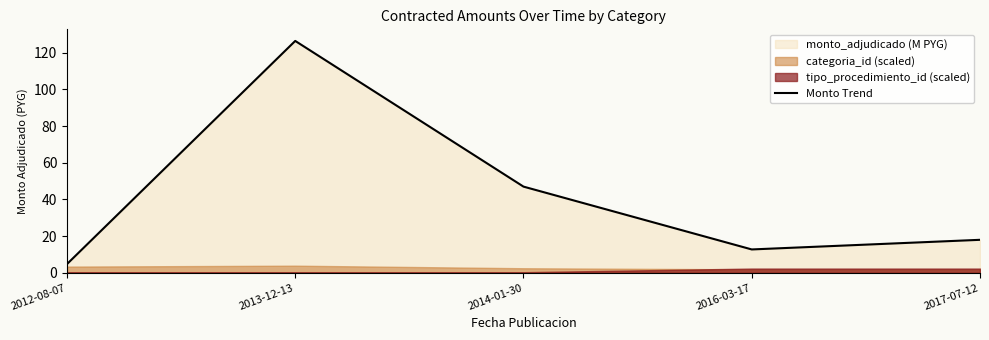

What is the change in value from 2013-12-13 to 2017-07-12?

-108.4